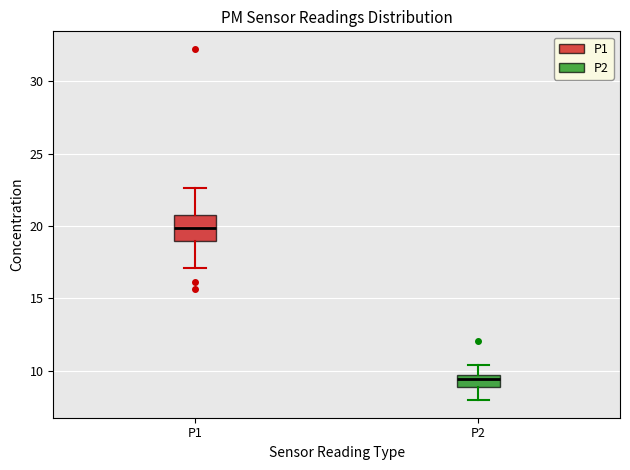

Reading left to right, read every box against the y-axis: the position of its median line, the range the box covers, and the ends of its whiskers. The values are not printed on the chart, so give them approximately, as read against the axis.

P1: median 20.0, box 19.0 to 21.0, whiskers 17.0 to 22.5
P2: median 9.5 (just below the box's upper edge), box 9.0 to 9.5, whiskers 8.0 to 10.5